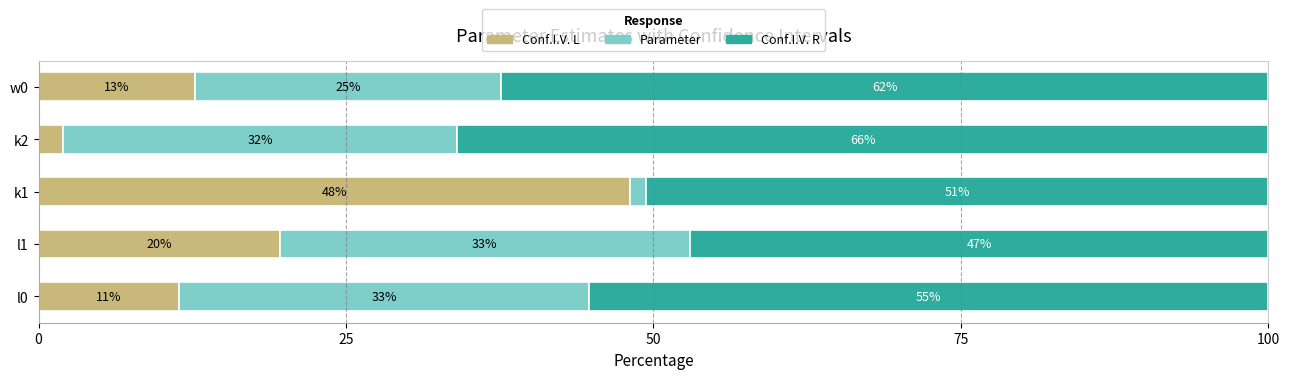

What is the difference between the maximum and minimum values in the Conf.I.V. L series?

46.0